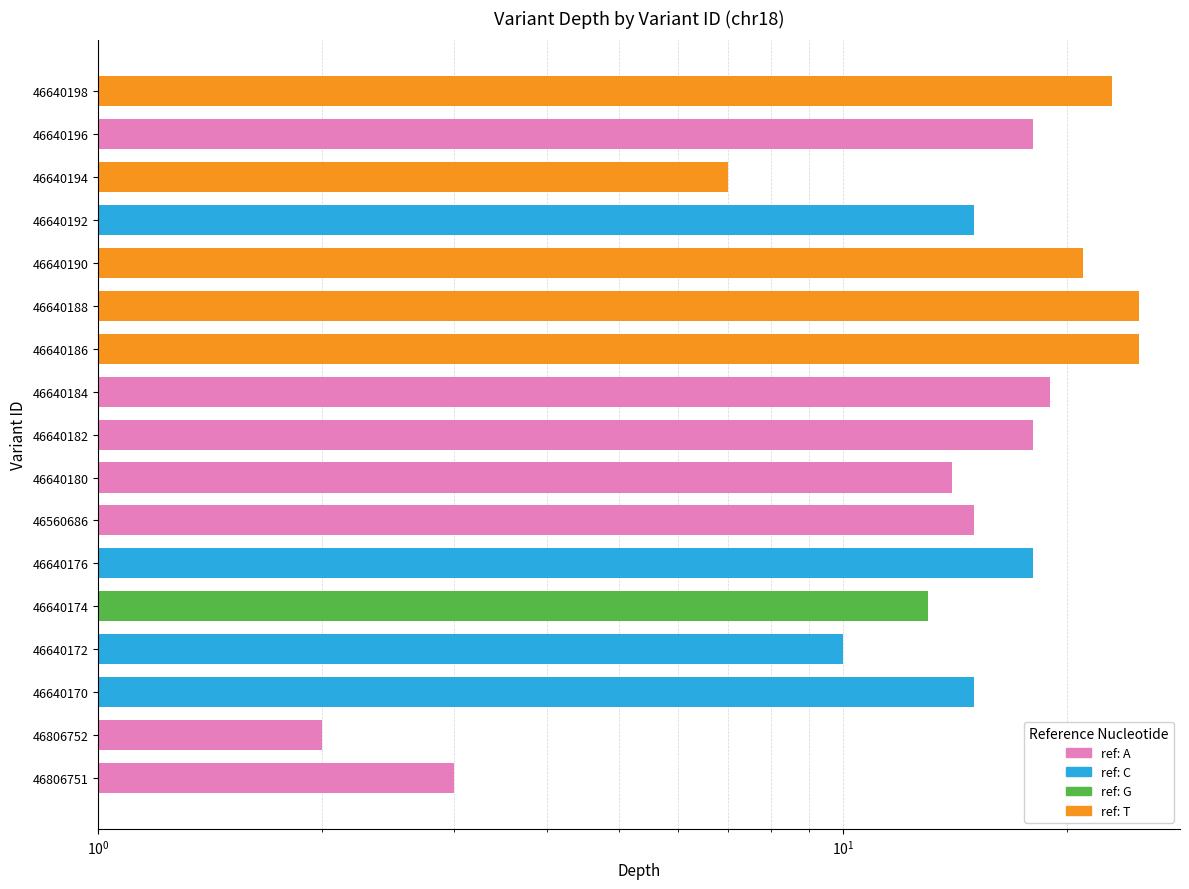

Reading left to right, what are all the values shown in this chart?

46806751=3	46806752=2	46640170=15	46640172=10	46640174=13	46640176=18	46560686=15	46640180=14	46640182=18	46640184=19	46640186=25	46640188=25	46640190=21	46640192=15	46640194=7	46640196=18	46640198=23